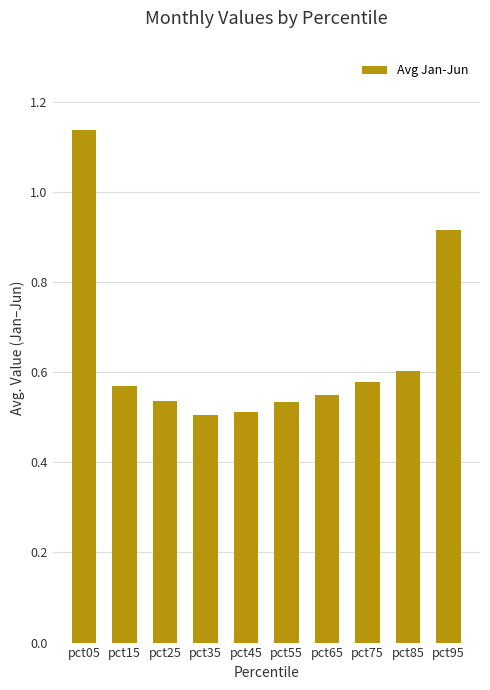

How many bars are there in total?

10